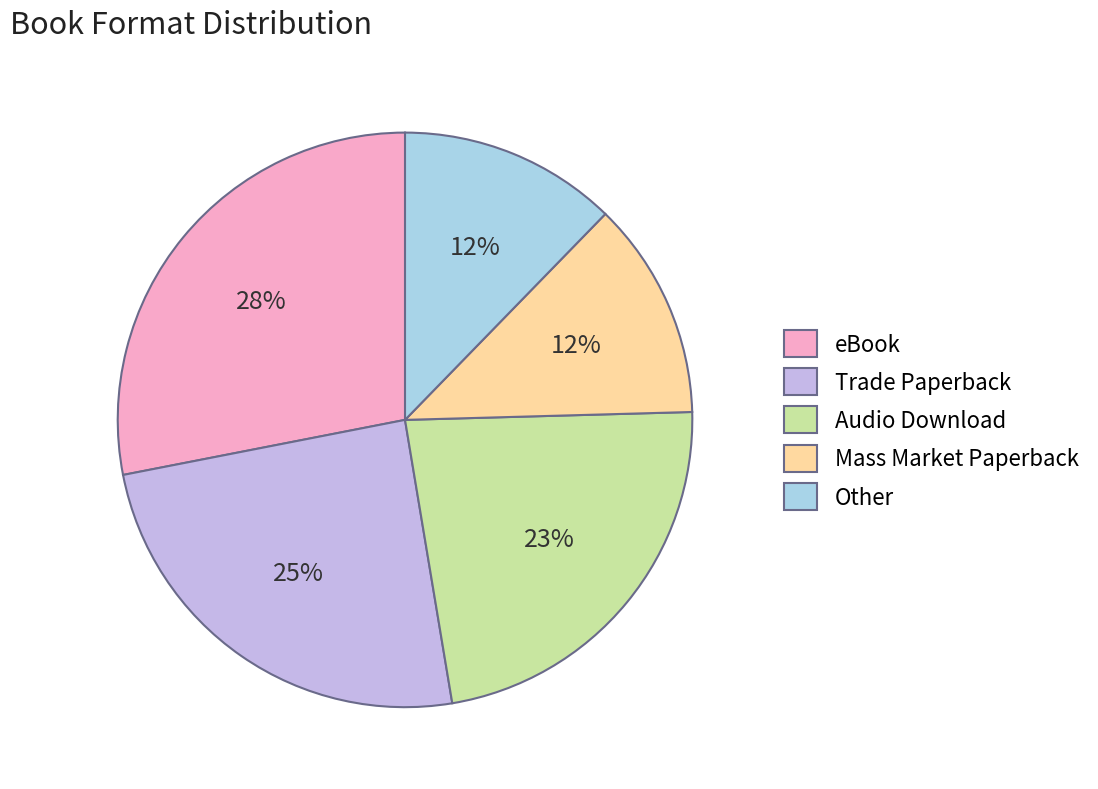

To the nearest percent, what percentage of the pie is Trade Paperback?

25%